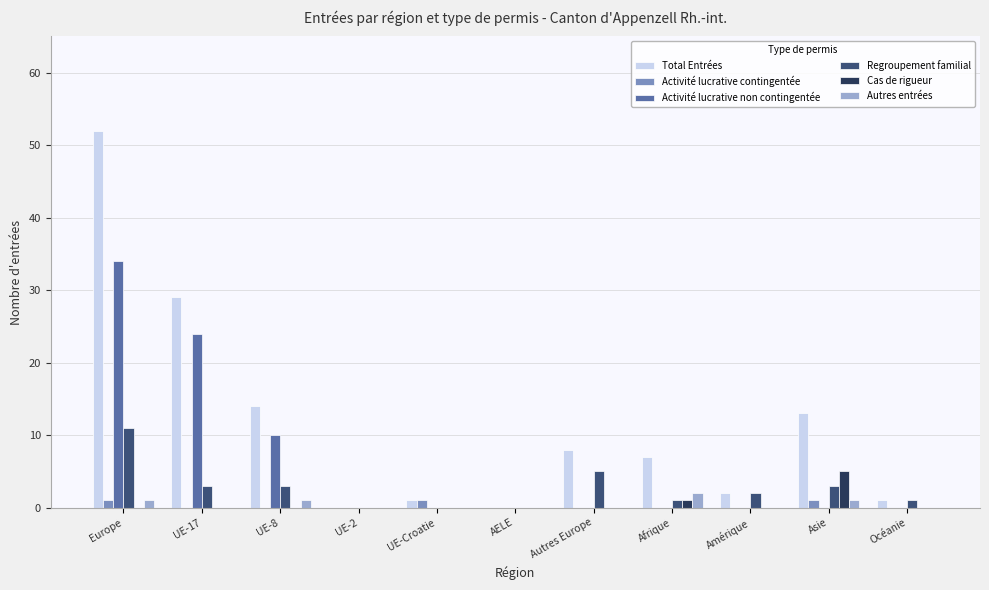

What is the greatest value displayed?

52